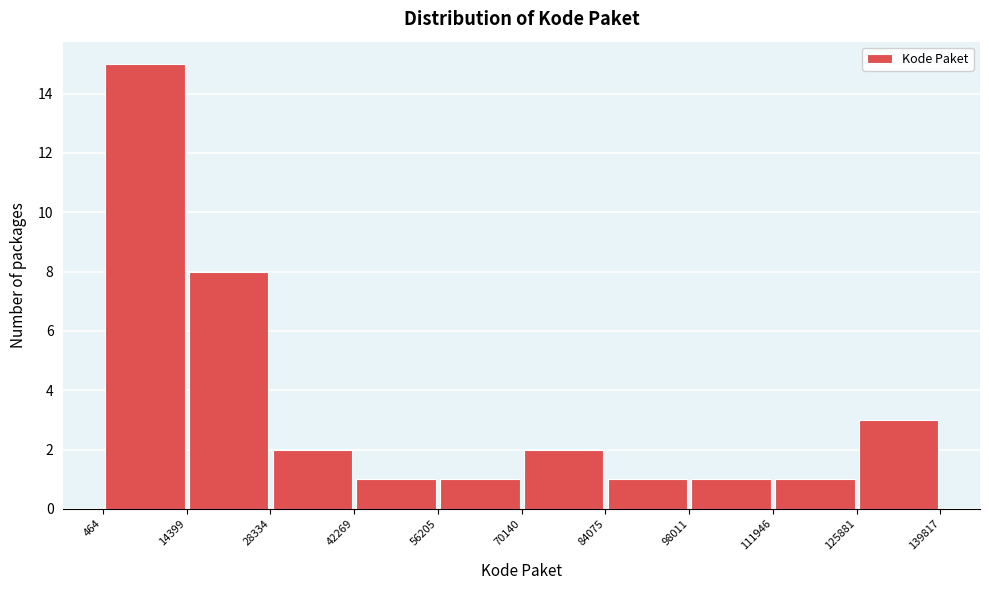

Reading left to right, transcribe this chart: for each bar, give the range it covers on the x-axis and its height. The values are not printed on the chart, so give them approximately, as read against the axis.

464 to 14399: 15
14399 to 28334: 8
28334 to 42269: 2
42269 to 56205: 1
56205 to 70140: 1
70140 to 84075: 2
84075 to 98011: 1
98011 to 111946: 1
111946 to 125881: 1
125881 to 139817: 3